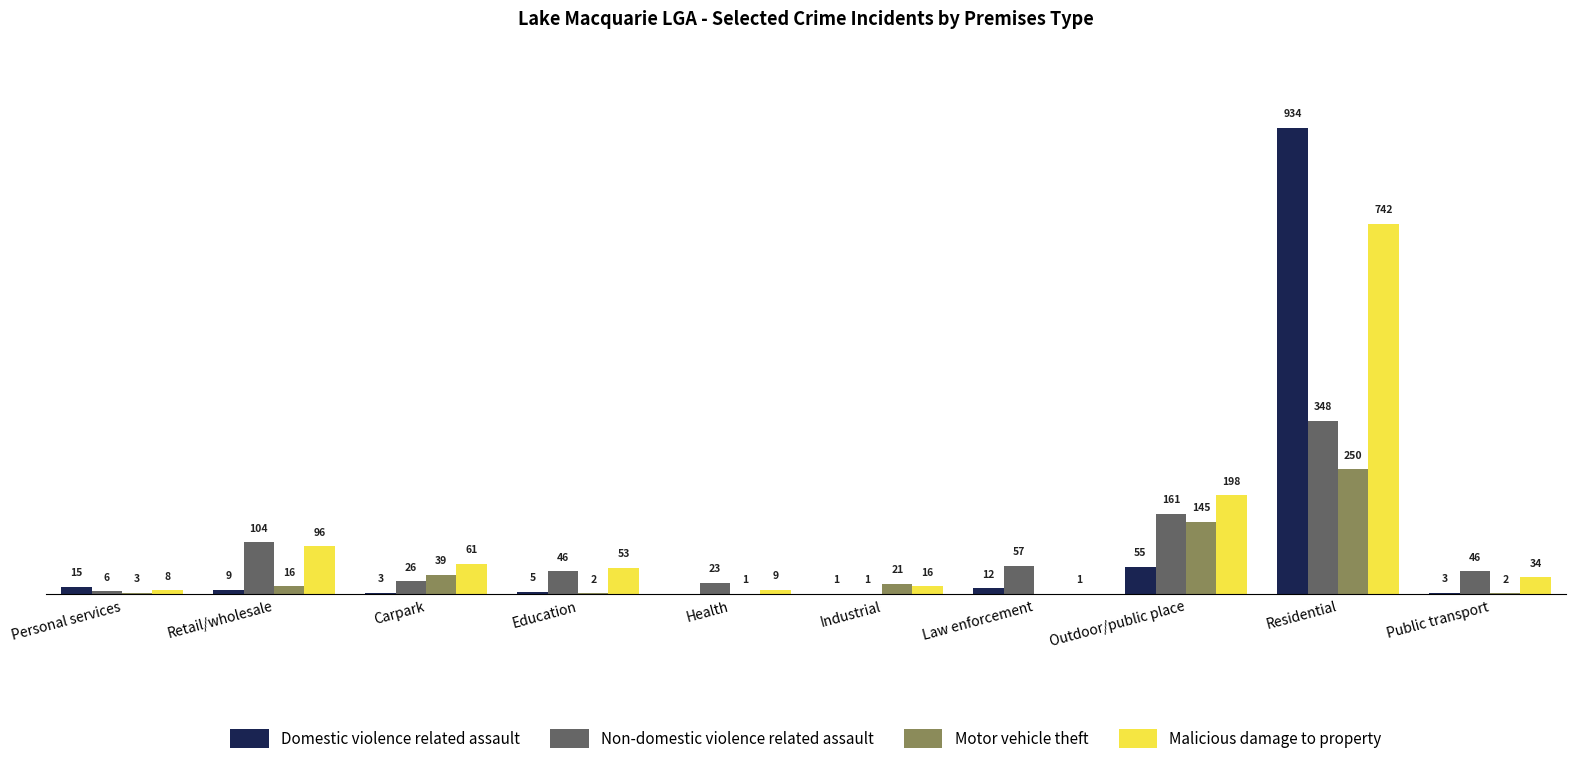

Which series changed the most between Personal services and Outdoor/public place?

Malicious damage to property